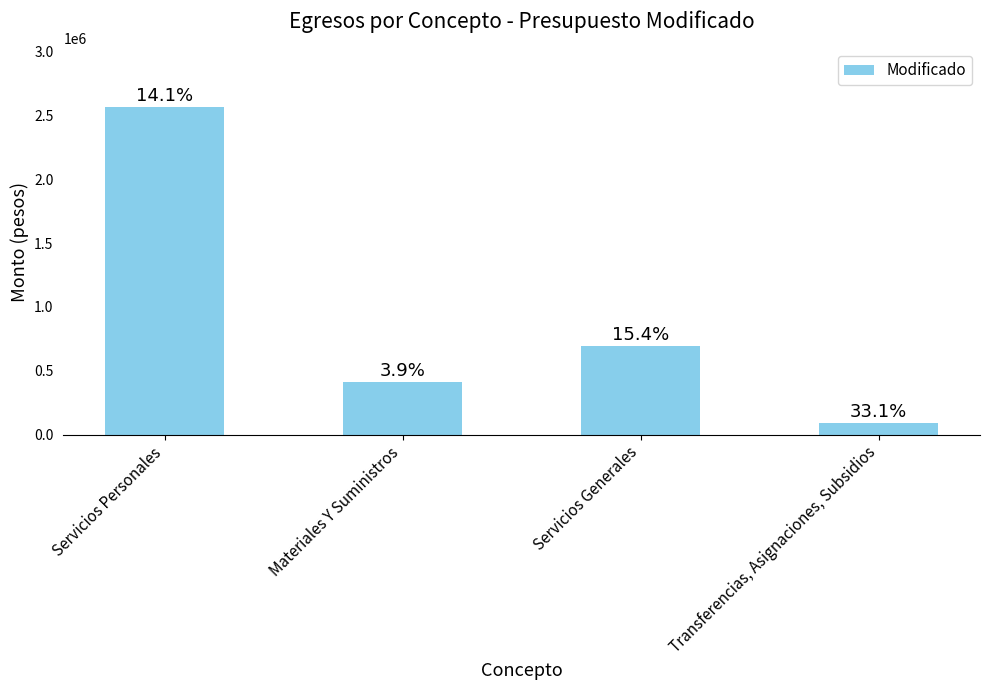

How many bars are there in total?

4